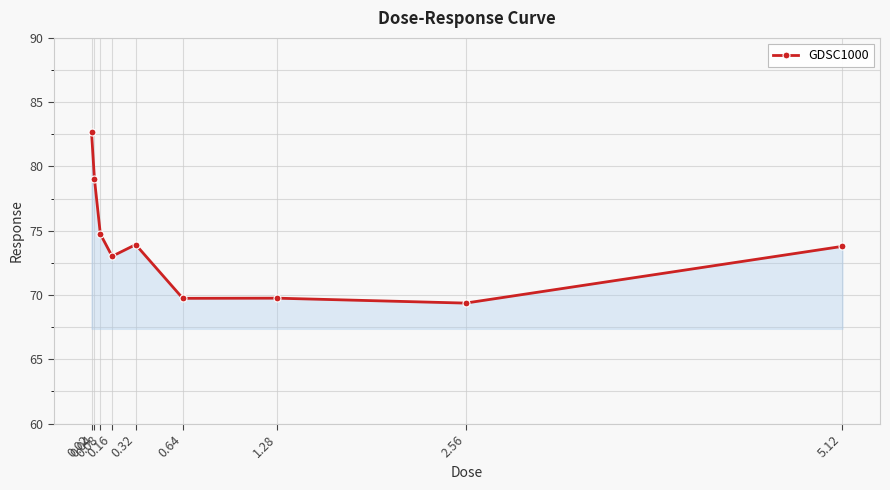

What is the minimum value shown in the chart?

69.4